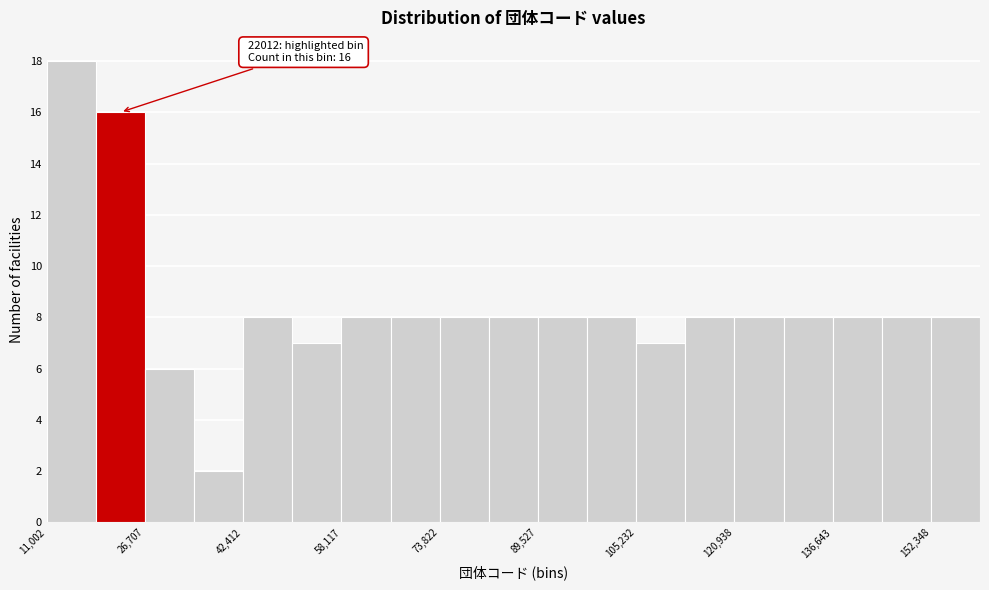

Read against the x-axis, roughly where is the centre of the tallest bar?

14000